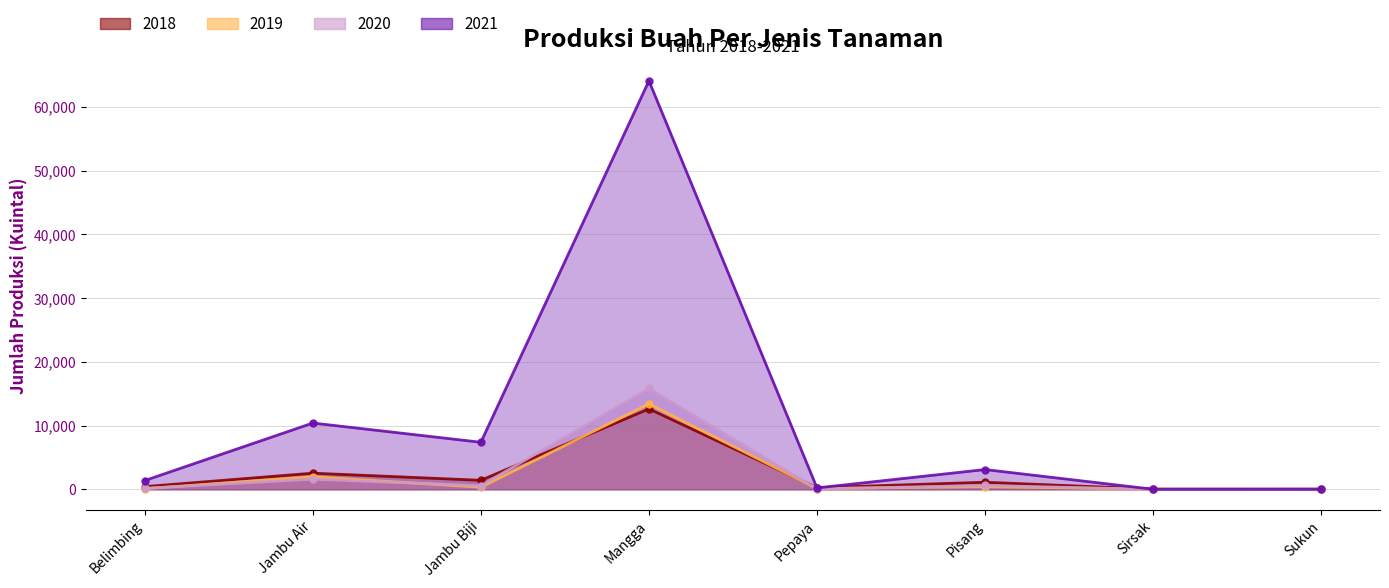

What value does the 2020 series have at Jambu Air?

1593